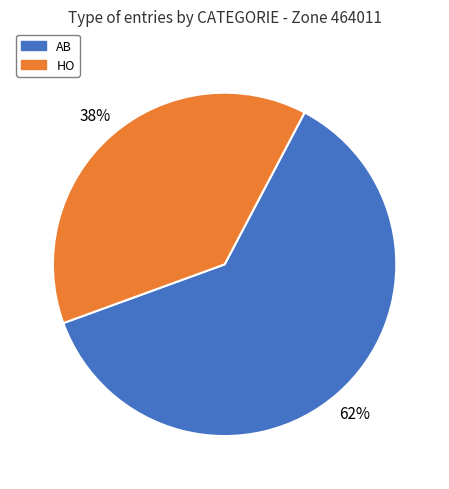

To the nearest percent, what is the average slice percentage?

50%